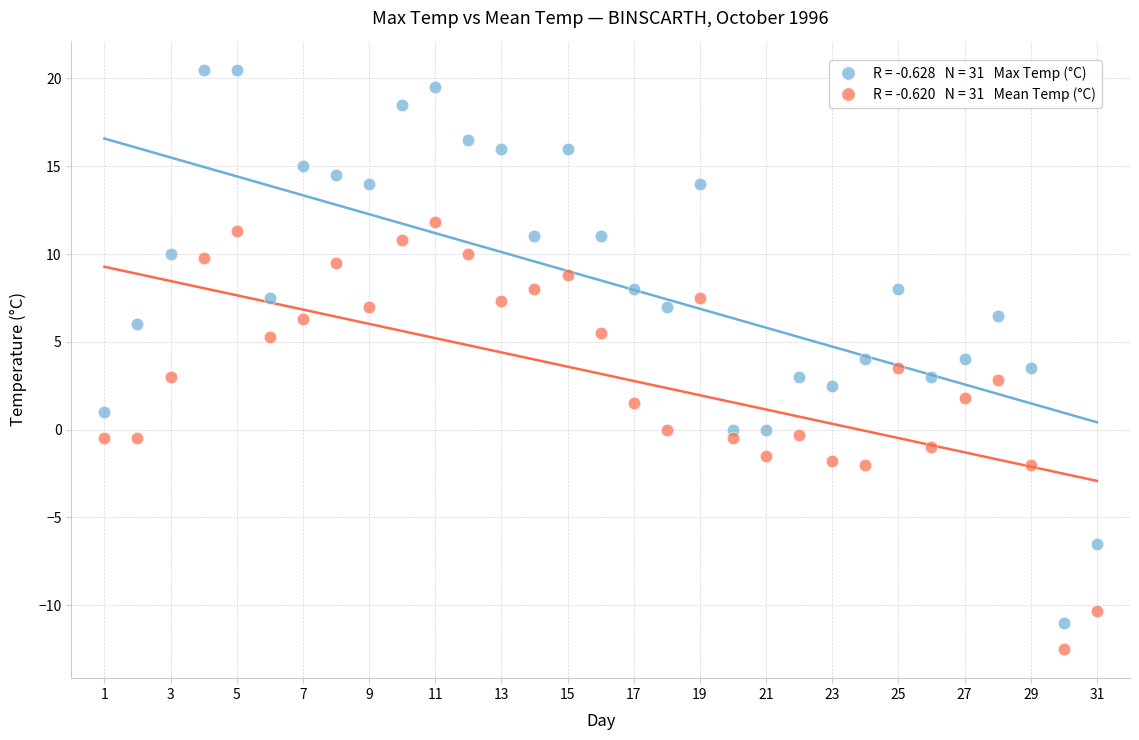

Across all data points, what is the range of Y values (max minus min)?

33.0